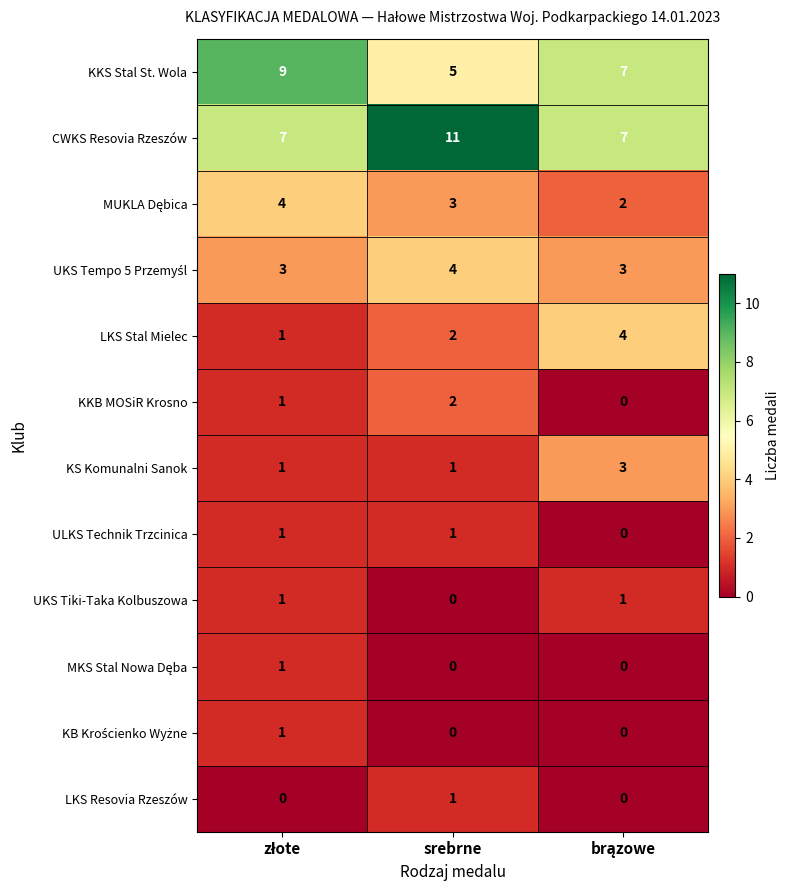

How many series are shown in this chart?

12